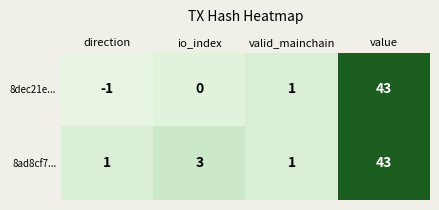

Which series has the largest range (max minus min)?

8dec21e...